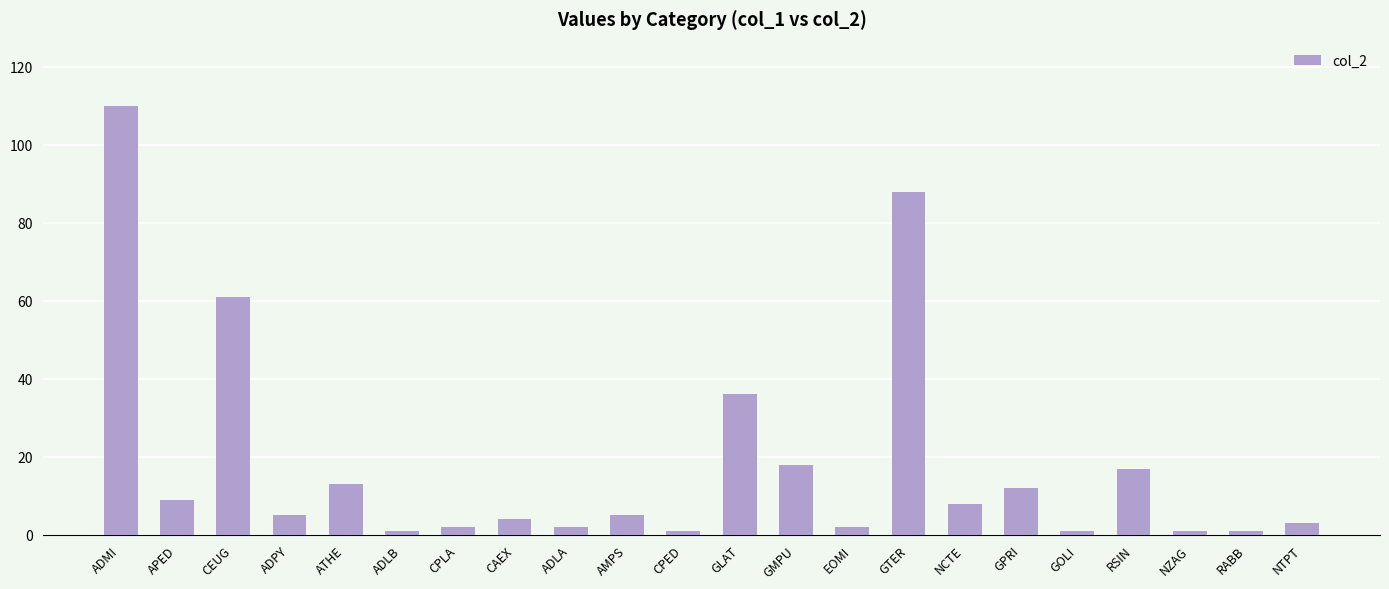

The value at CAEX is 4. True or false?

True